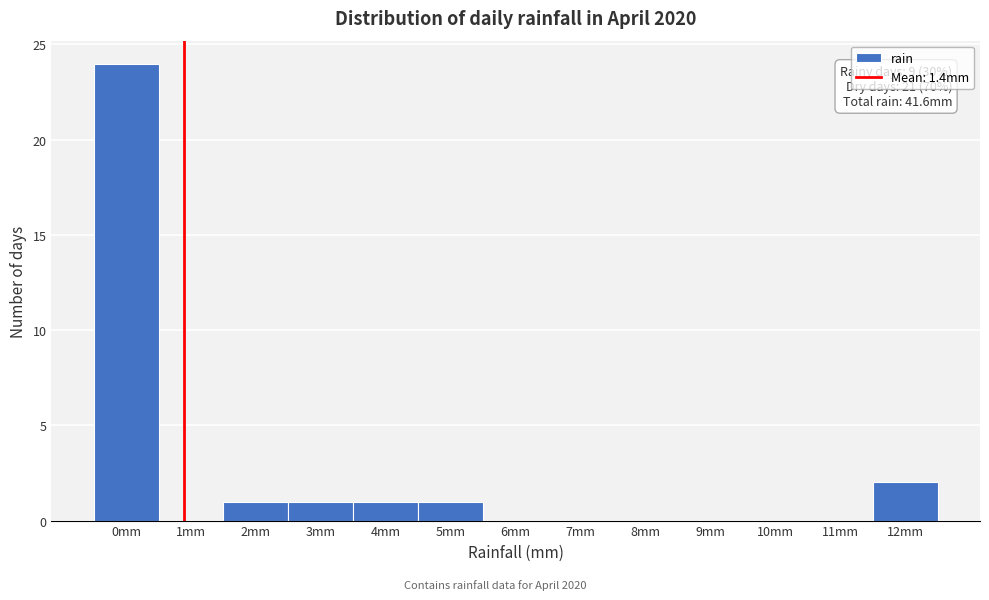

Reading right to left, what are all the values shown in this chart?

12mm=2	11mm=0	10mm=0	9mm=0	8mm=0	7mm=0	6mm=0	5mm=1	4mm=1	3mm=1	2mm=1	1mm=0	0mm=24